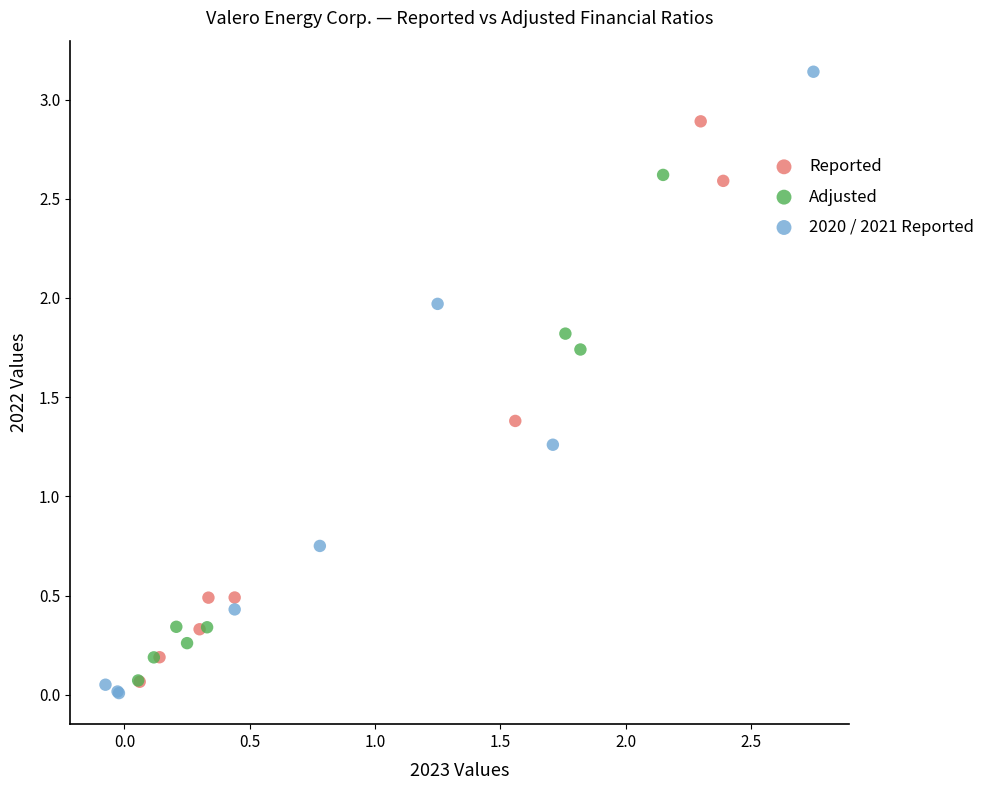

What are all the series names shown in the legend?

Reported, Adjusted, 2020 / 2021 Reported